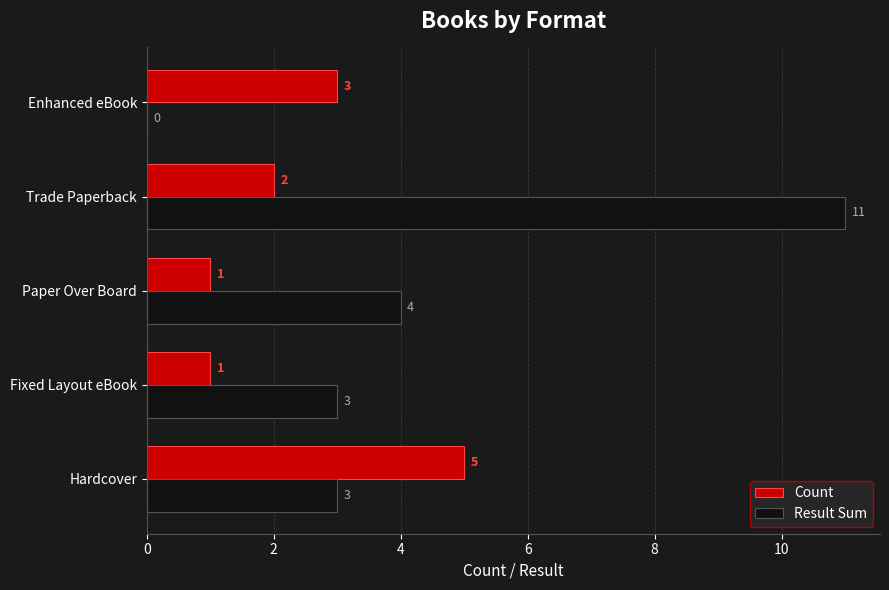

Is it true that Count equals 1 at Paper Over Board?

True